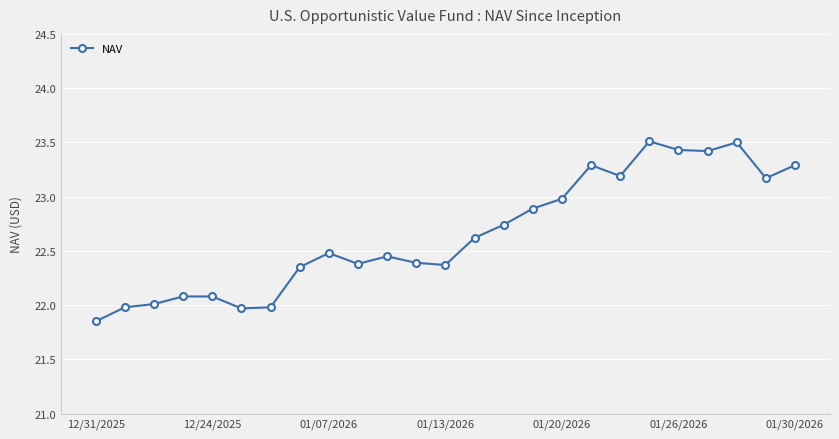

True or false: there are more than 2 points higher than both neighbors.

True